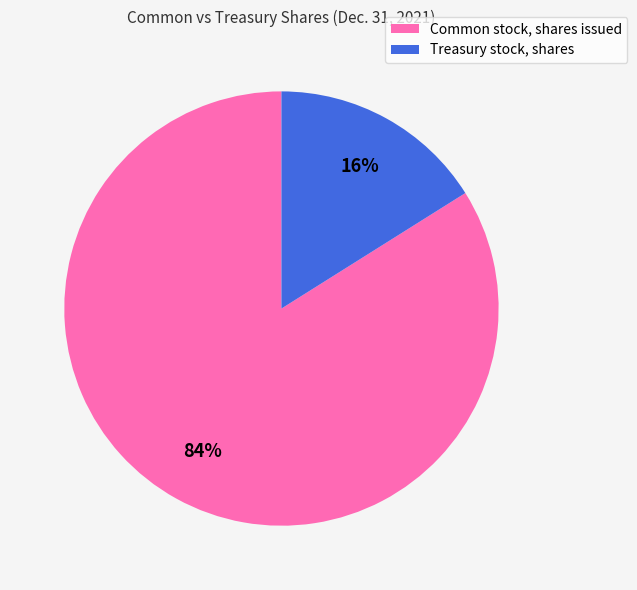

Does Treasury stock, shares account for over 50% of the chart?

No